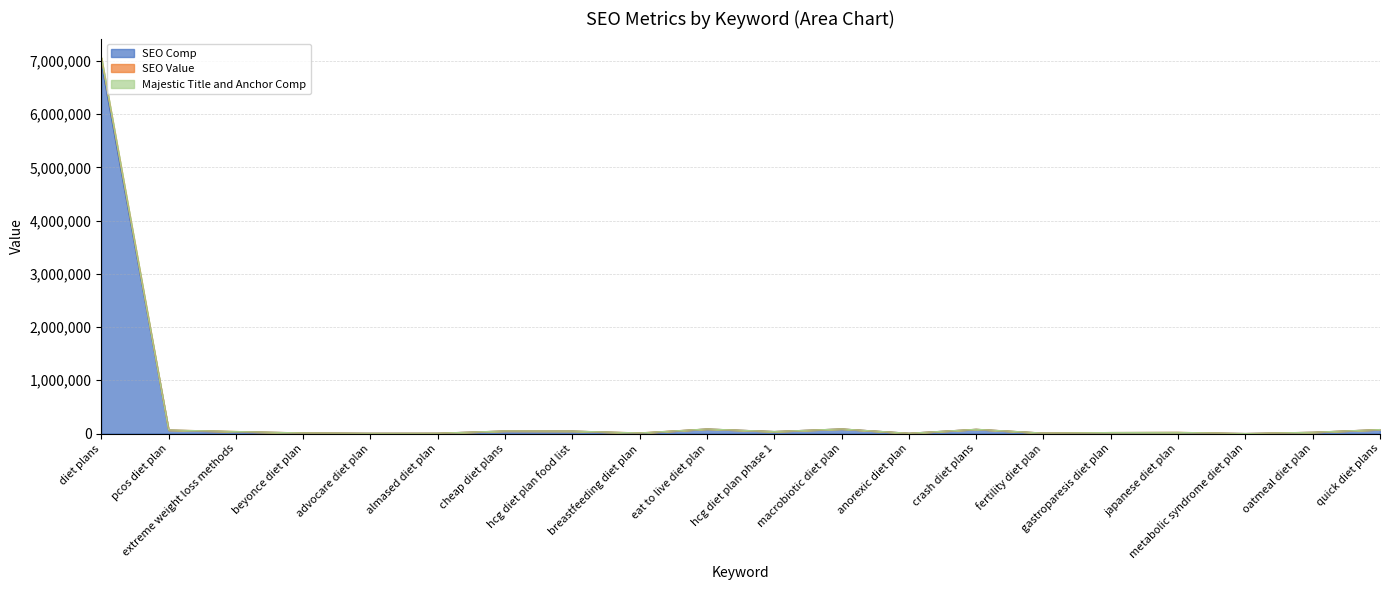

What are all the series names shown in the legend?

SEO Comp, SEO Value, Majestic Title and Anchor Comp